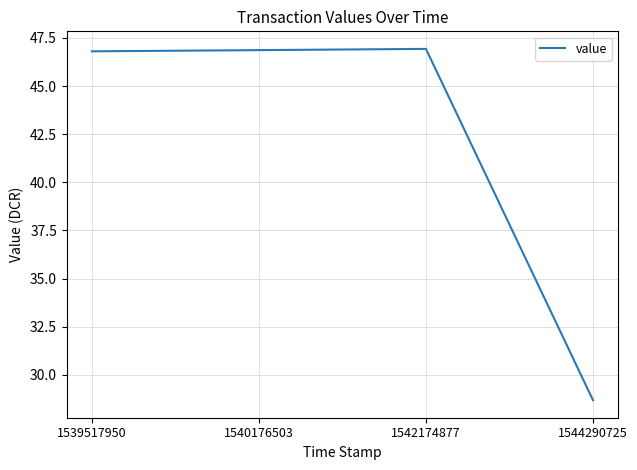

True or false: the data shows 76.1 at 1539517950.

False